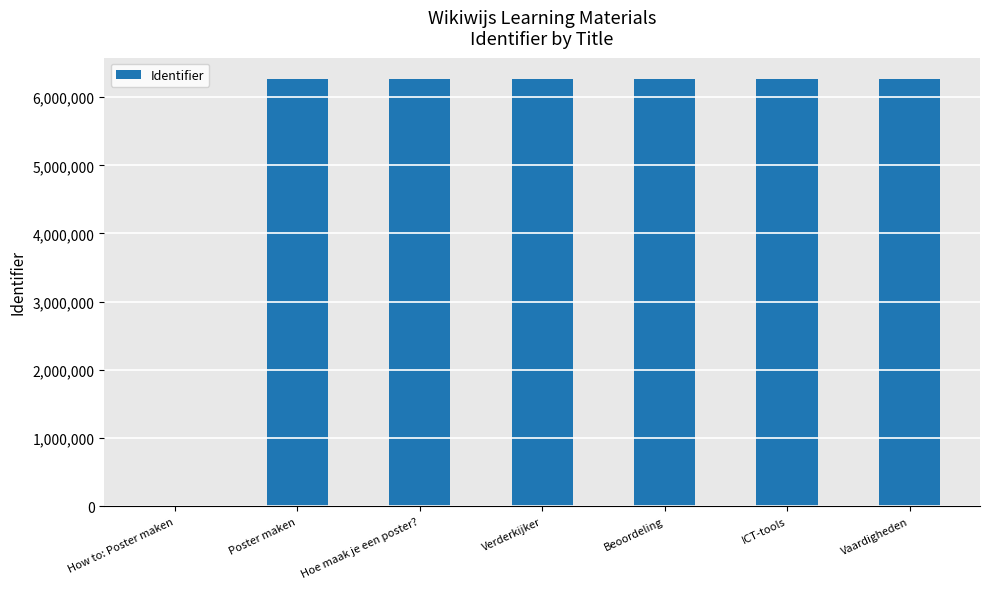

What is the change in value from How to: Poster maken to Vaardigheden?

+6264700